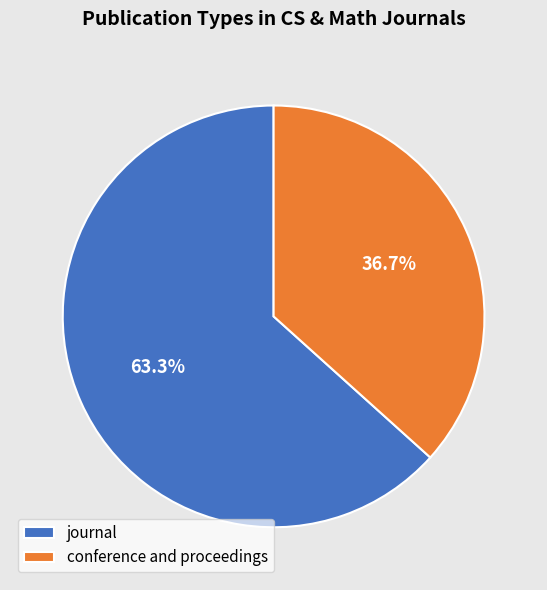

Which has a higher value, journal or conference and proceedings?

journal